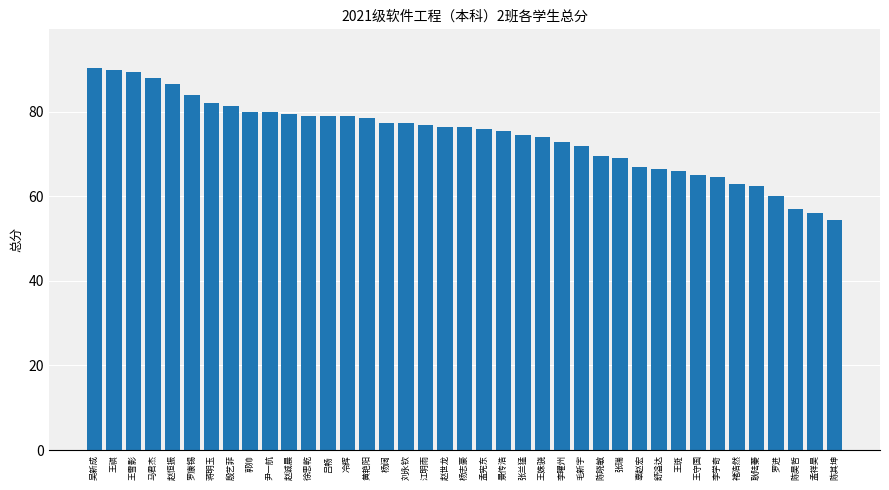

How many series are shown in this chart?

1